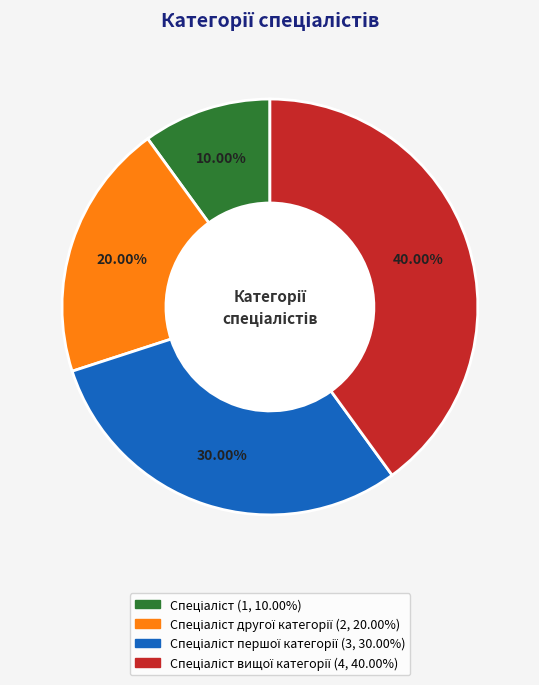

Is there any slice that represents more than half of the pie?

No